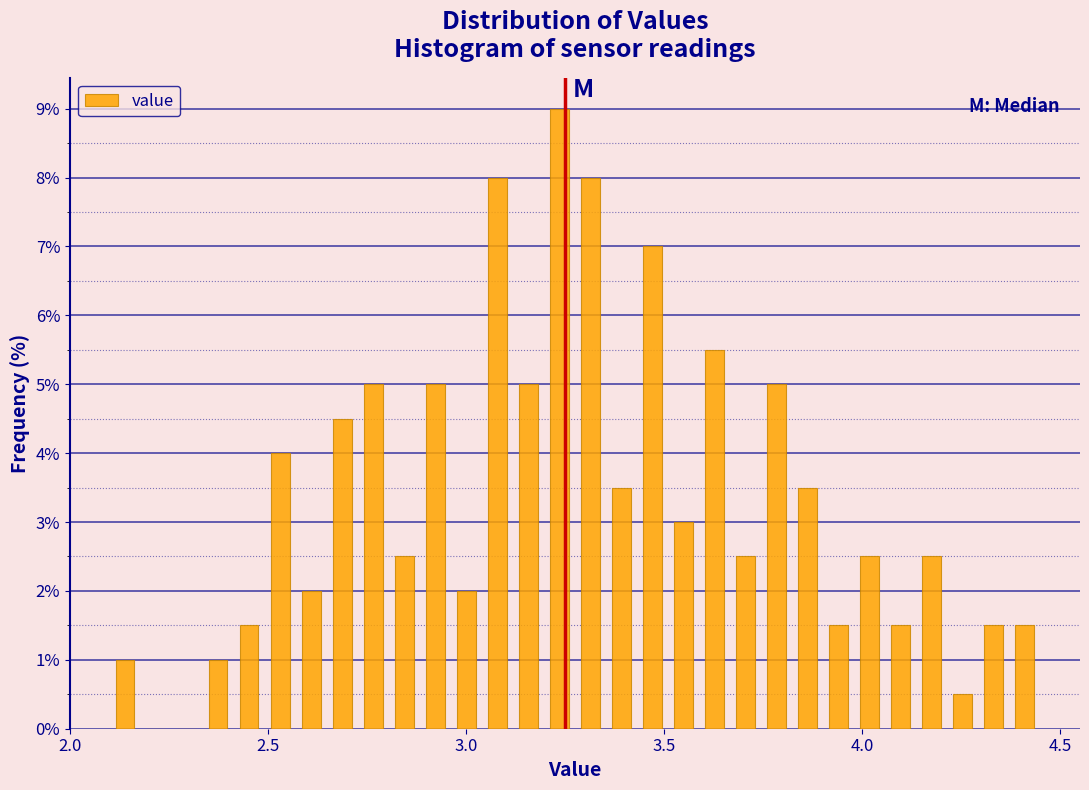

Around what value on the x-axis is the tallest bar? Give the approximate position of its centre, as read against the axis.

3.25